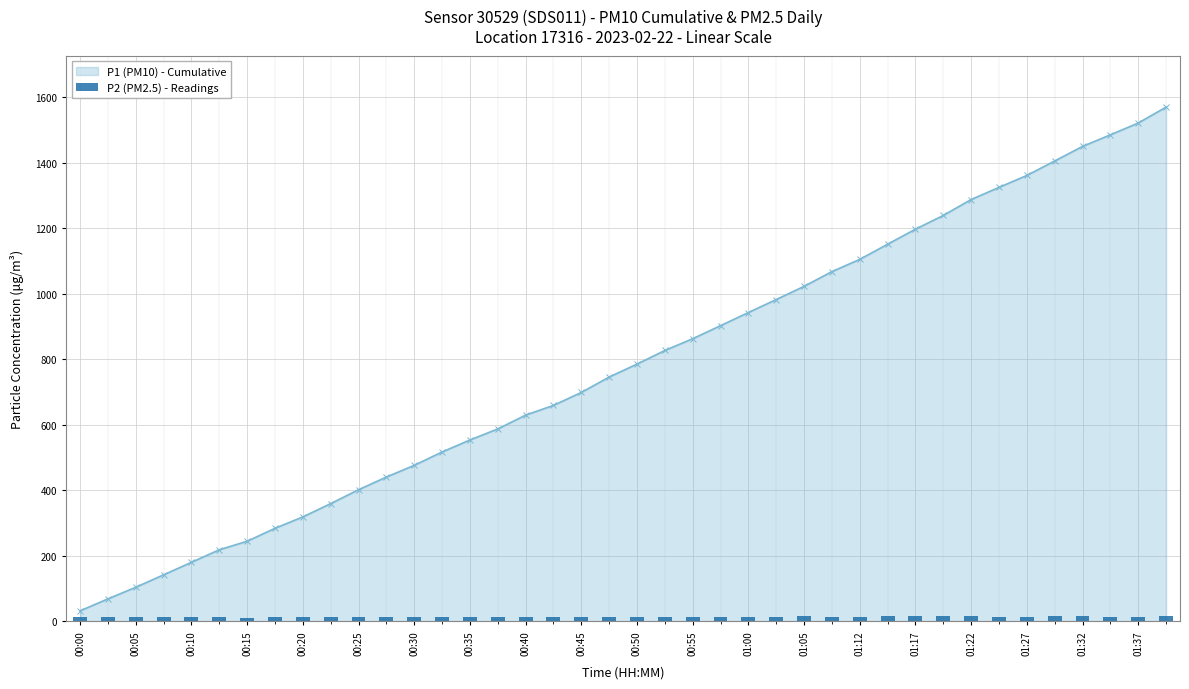

Is it true that P1 (PM10) - Cumulative equals 243.9 at 00:45?

False